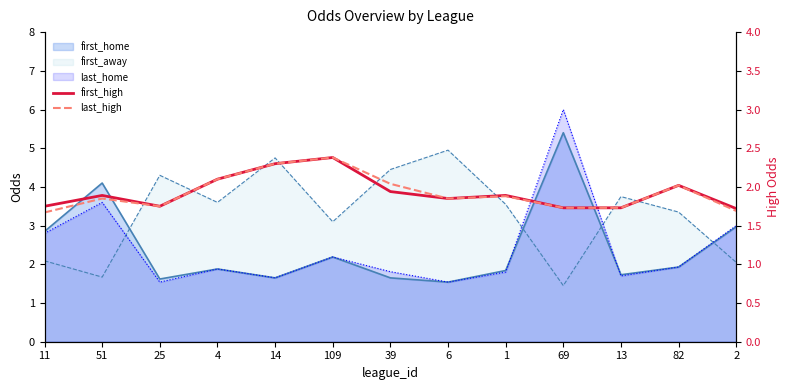

The value of last_high at 13 is 1.7. True or false?

True